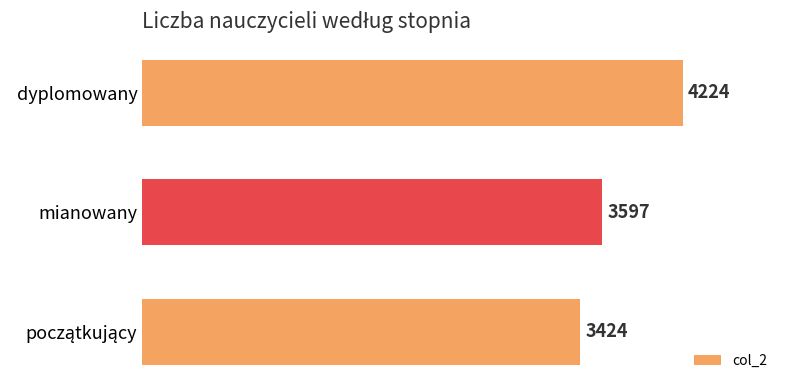

How many data points are less than 3597?

1